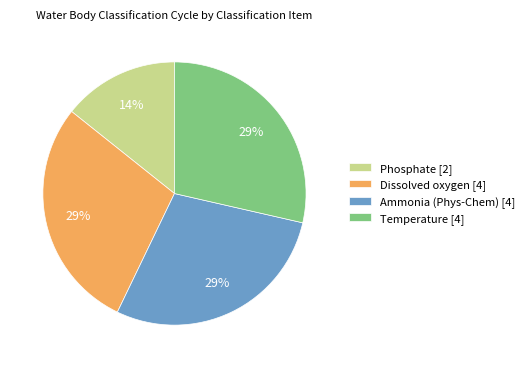

To the nearest percent, what portion does Phosphate [2] represent?

14%